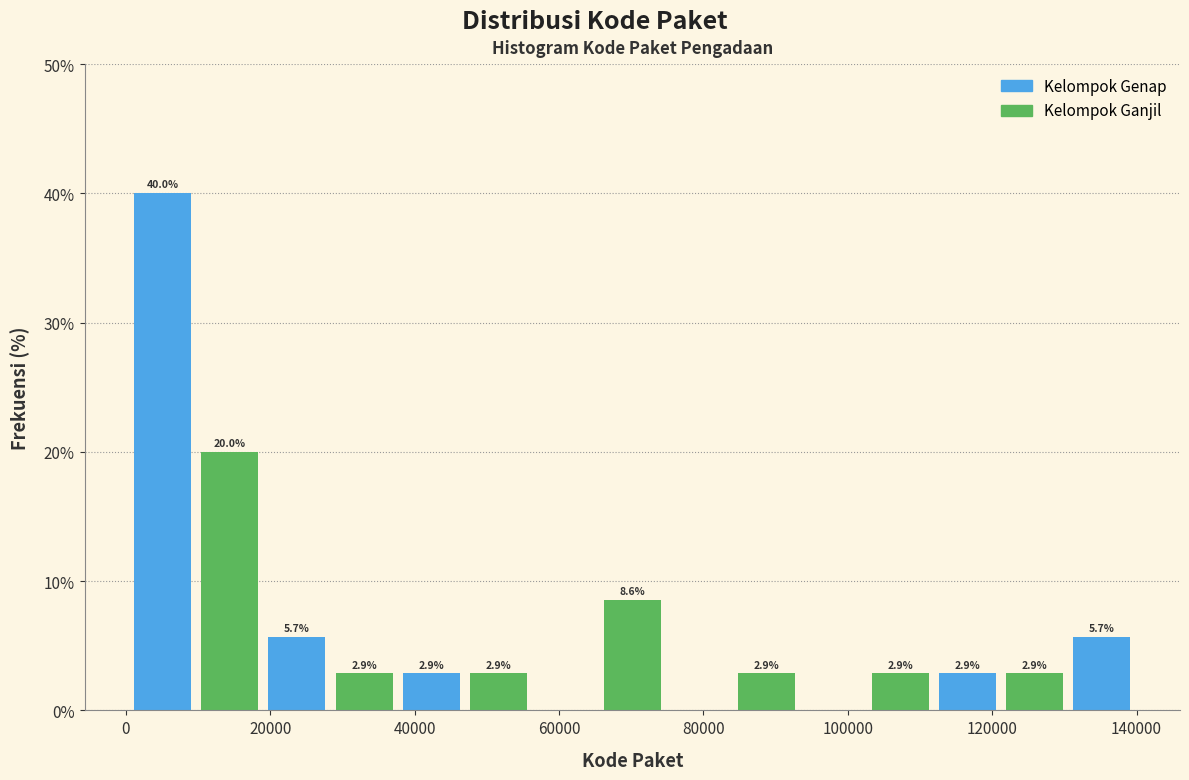

Which range on the x-axis has the tallest bar?

0 to 10000